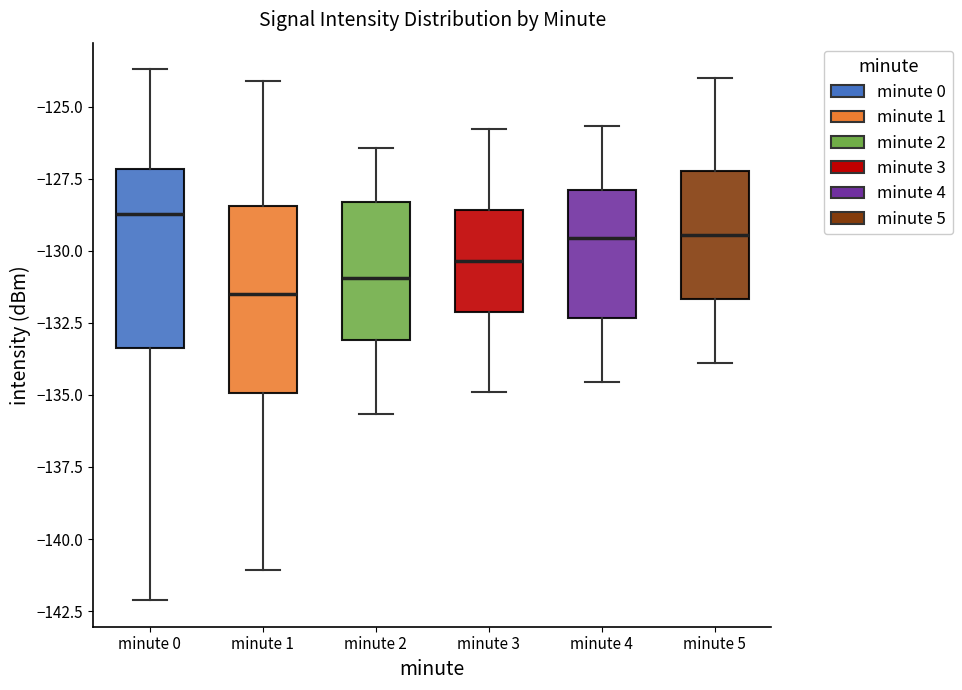

Reading left to right, read every box against the y-axis: the position of its median line, the range the box covers, and the ends of its whiskers. The values are not printed on the chart, so give them approximately, as read against the axis.

minute 0: median -128.5, box -133.5 to -127.0, whiskers -142.0 to -123.5
minute 1: median -131.5, box -135.0 to -128.5, whiskers -141.0 to -124.0
minute 2: median -131.0, box -133.0 to -128.5, whiskers -135.5 to -126.5
minute 3: median -130.5, box -132.0 to -128.5, whiskers -135.0 to -126.0
minute 4: median -129.5, box -132.5 to -128.0, whiskers -134.5 to -125.5
minute 5: median -129.5, box -131.5 to -127.0, whiskers -134.0 to -124.0